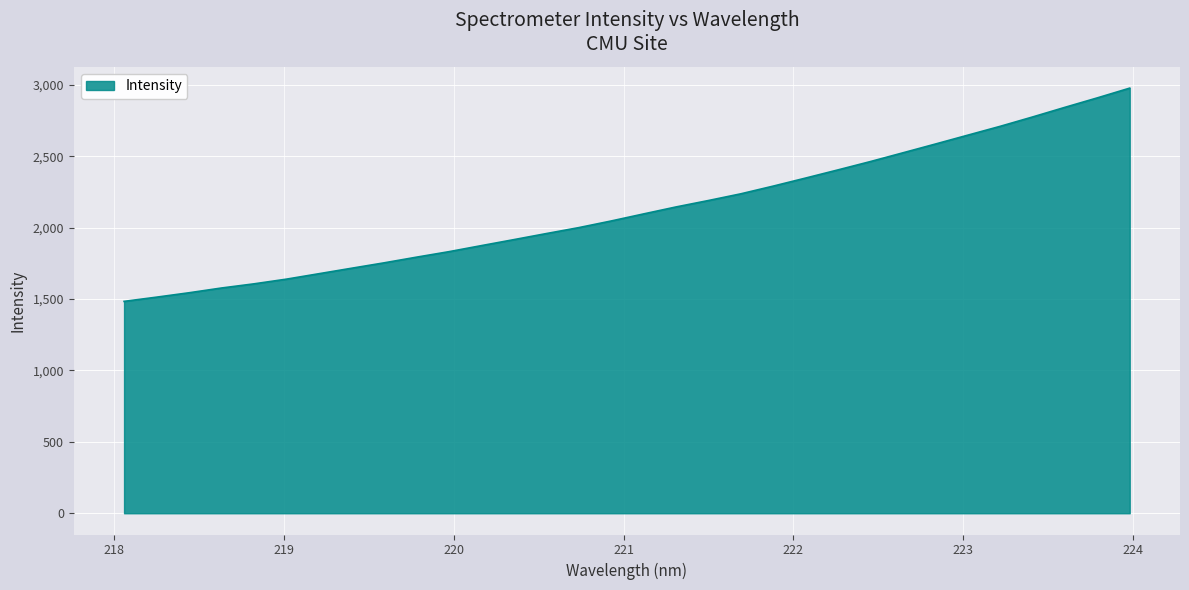

Does the chart display data point markers on the line(s)?

No